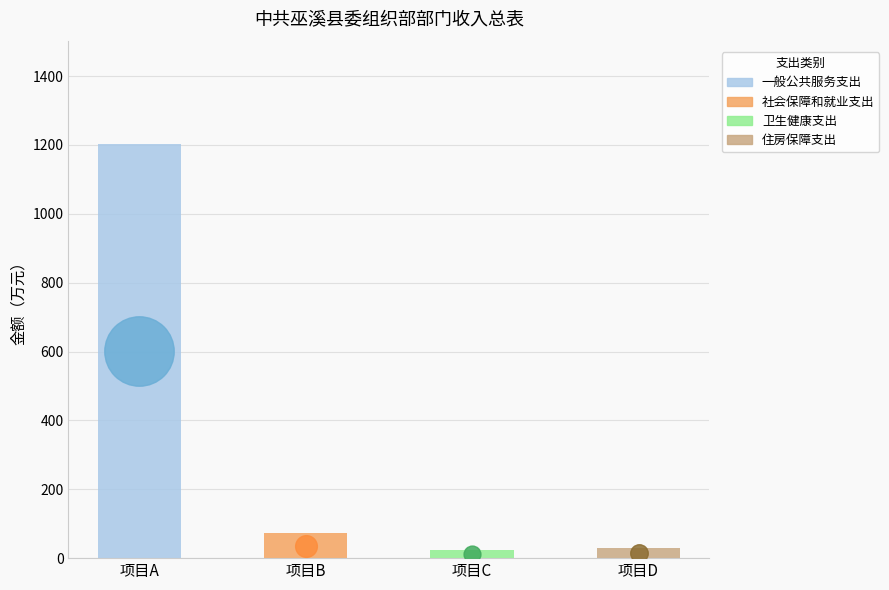

Which has a higher value, 项目B or 项目D?

项目B